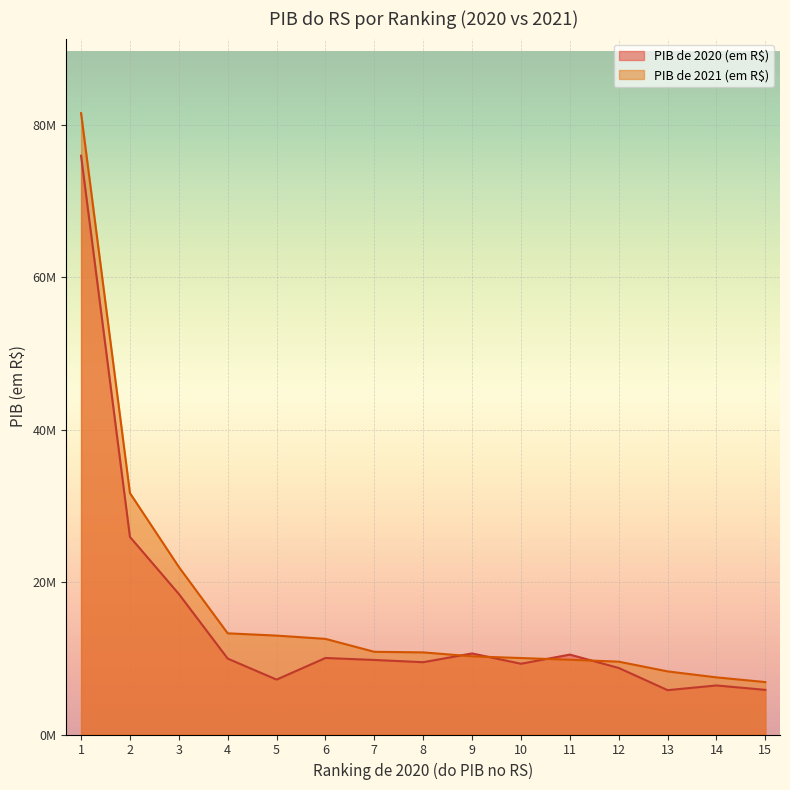

Which series has the largest total across all categories?

PIB de 2021 (em R$)